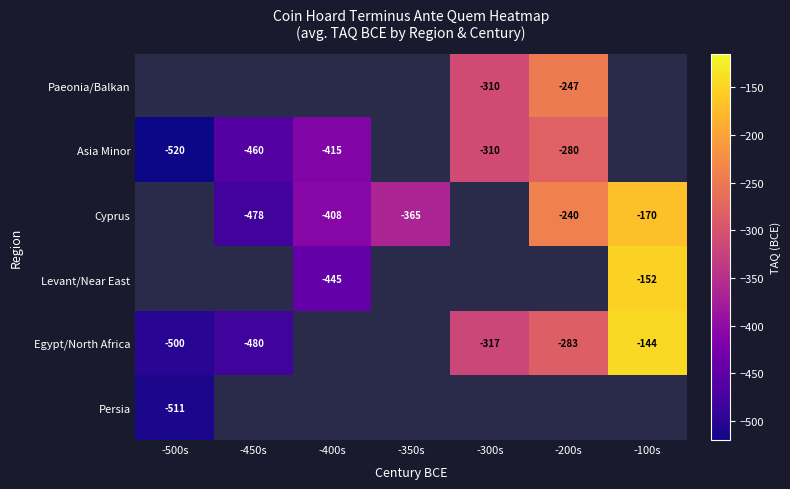

What is the difference between the Egypt/North Africa values at -450s and -200s?

197